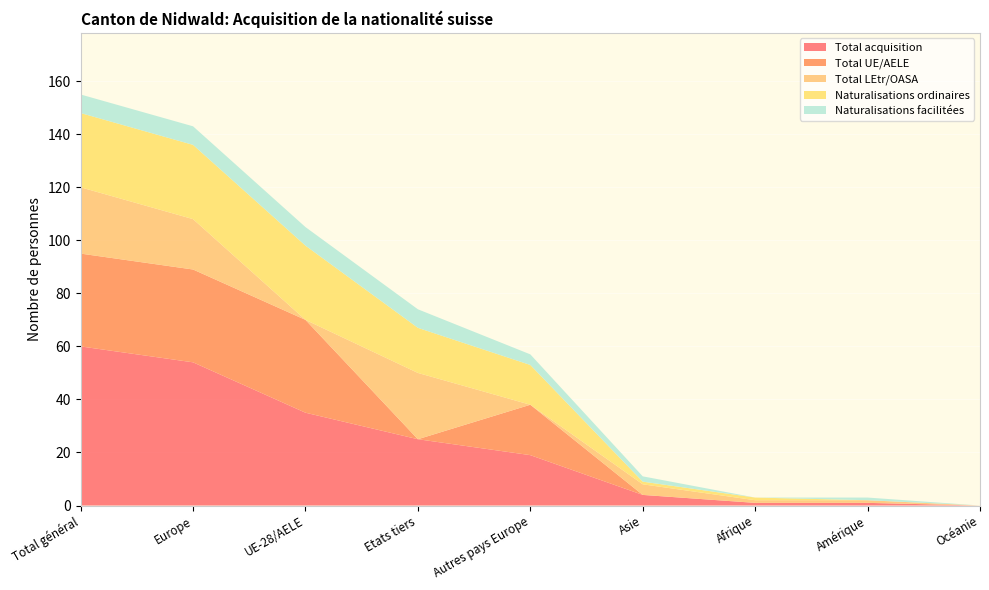

Reading right to left, list all the values displayed in this chart.

Total acquisition: Océanie=0	Amérique=1	Afrique=1	Asie=4	Autres pays Europe=19	Etats tiers=25	UE-28/AELE=35	Europe=54	Total général=60
Total UE/AELE: Océanie=0	Amérique=0	Afrique=0	Asie=0	Autres pays Europe=19	Etats tiers=0	UE-28/AELE=35	Europe=35	Total général=35
Total LEtr/OASA: Océanie=0	Amérique=1	Afrique=1	Asie=4	Autres pays Europe=0	Etats tiers=25	UE-28/AELE=0	Europe=19	Total général=25
Naturalisations ordinaires: Océanie=0	Amérique=0	Afrique=1	Asie=1	Autres pays Europe=15	Etats tiers=17	UE-28/AELE=28	Europe=28	Total général=28
Naturalisations facilitées: Océanie=0	Amérique=1	Afrique=0	Asie=2	Autres pays Europe=4	Etats tiers=7	UE-28/AELE=7	Europe=7	Total général=7